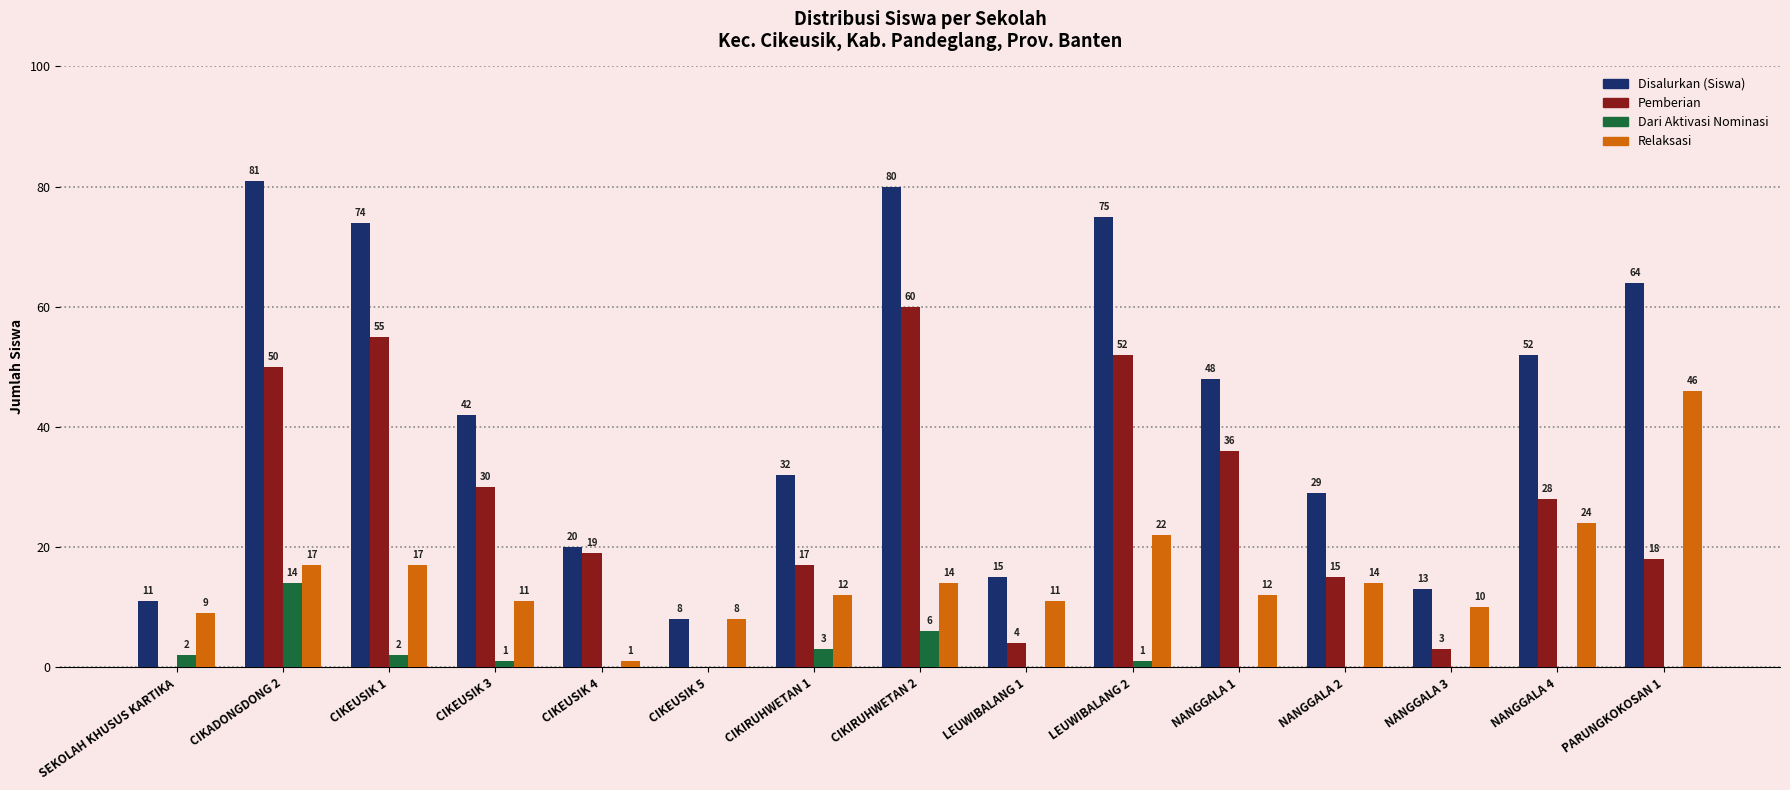

Where does the Pemberian series first go above 19?

CIKADONGDONG 2